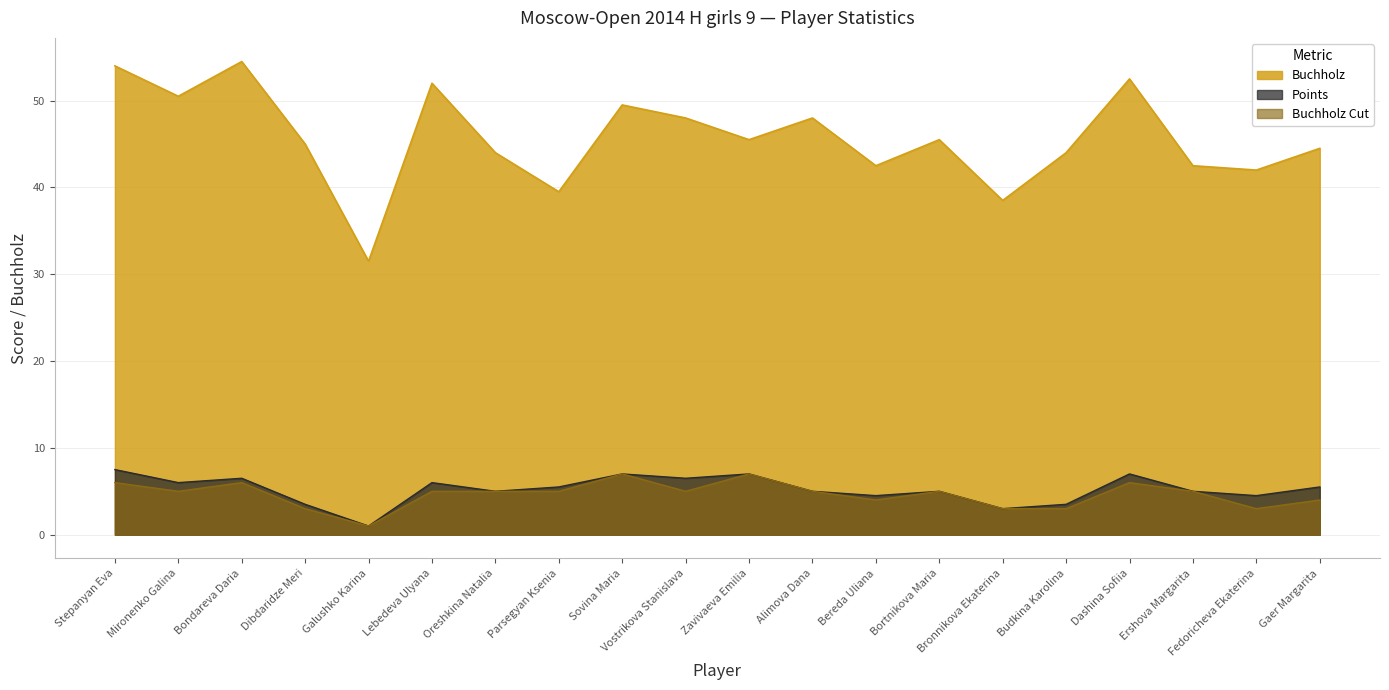

Rank the series at Mironenko Galina from highest to lowest value.

Buchholz, Points, Buchholz Cut